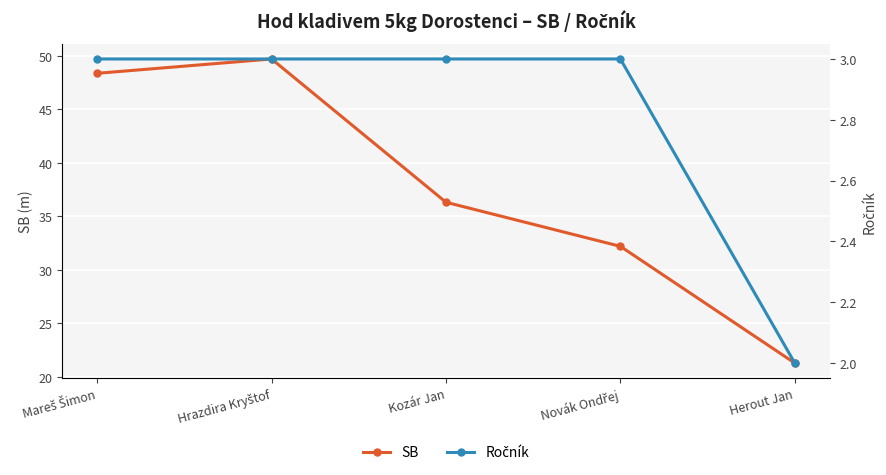

Reading left to right, extract all data points from this chart.

SB: Mareš Šimon=48.4	Hrazdira Kryštof=49.7	Kozár Jan=36.3	Novák Ondřej=32.2	Herout Jan=21.3
Ročník: Mareš Šimon=3.0	Hrazdira Kryštof=3.0	Kozár Jan=3.0	Novák Ondřej=3.0	Herout Jan=2.0